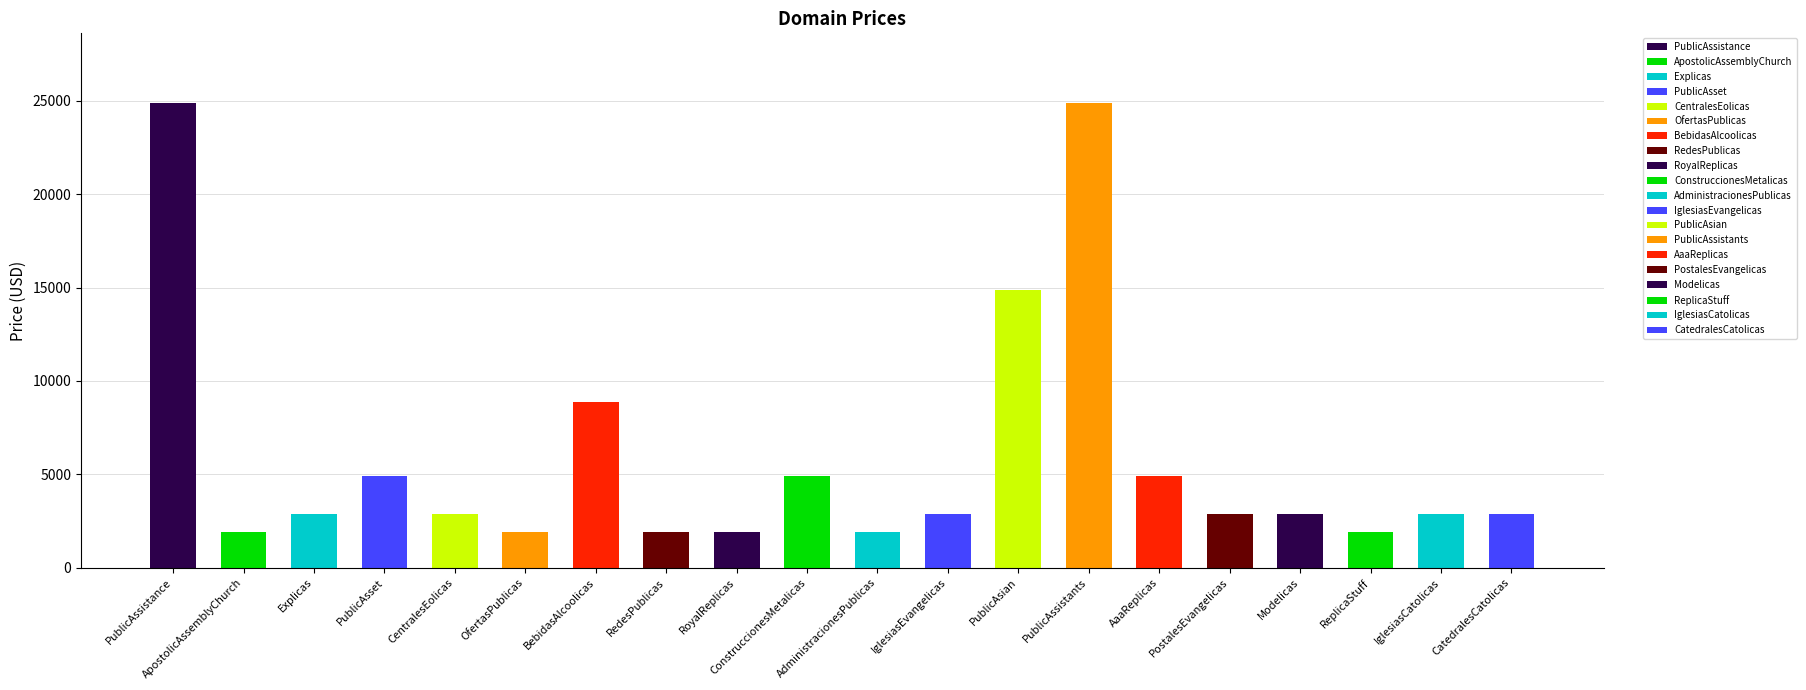

What is the greatest value displayed?

24888